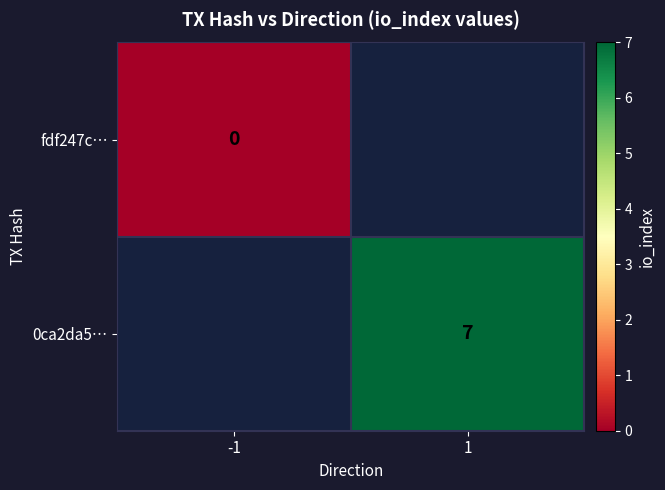

Is the value of fdf247c… at -1 greater than the value of 0ca2da5… at 1?

No